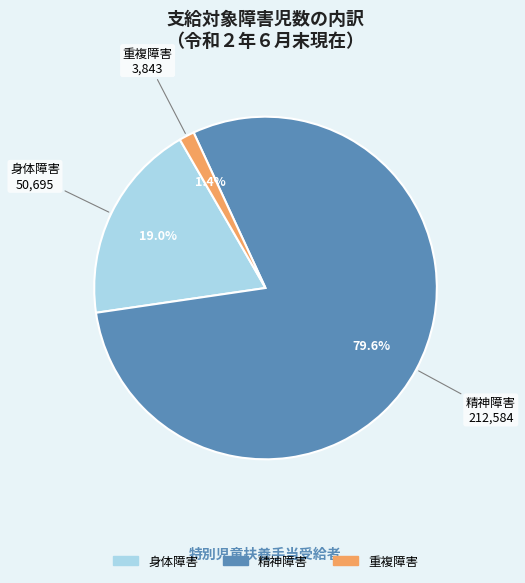

The 身体障害 slice represents 9% of the pie. True or false?

False